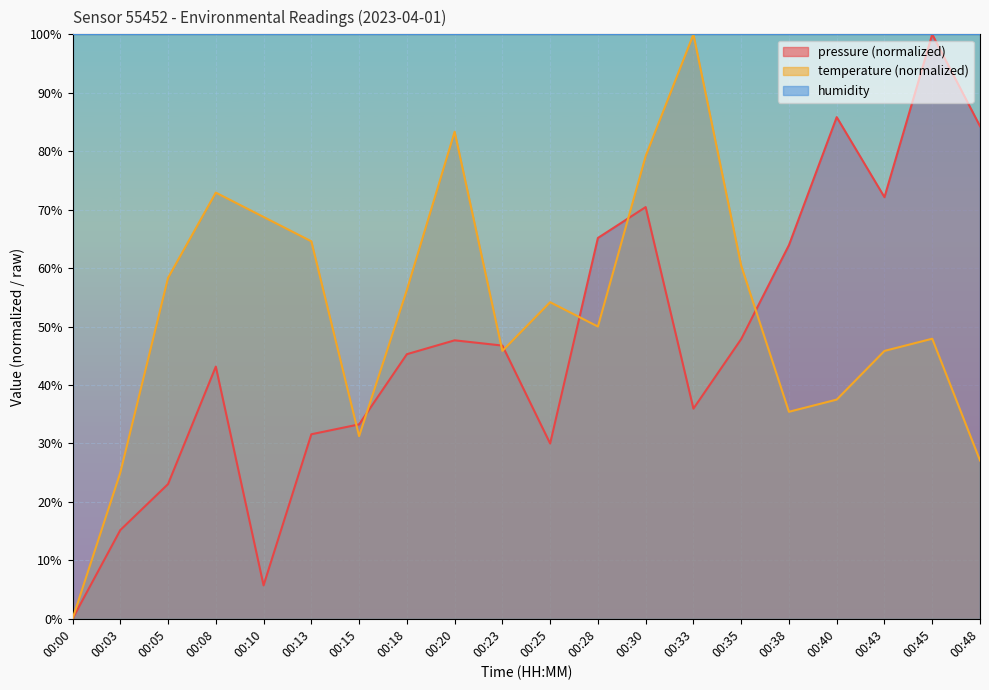

Rank the series at 00:48 from highest to lowest value.

humidity, pressure (normalized), temperature (normalized)